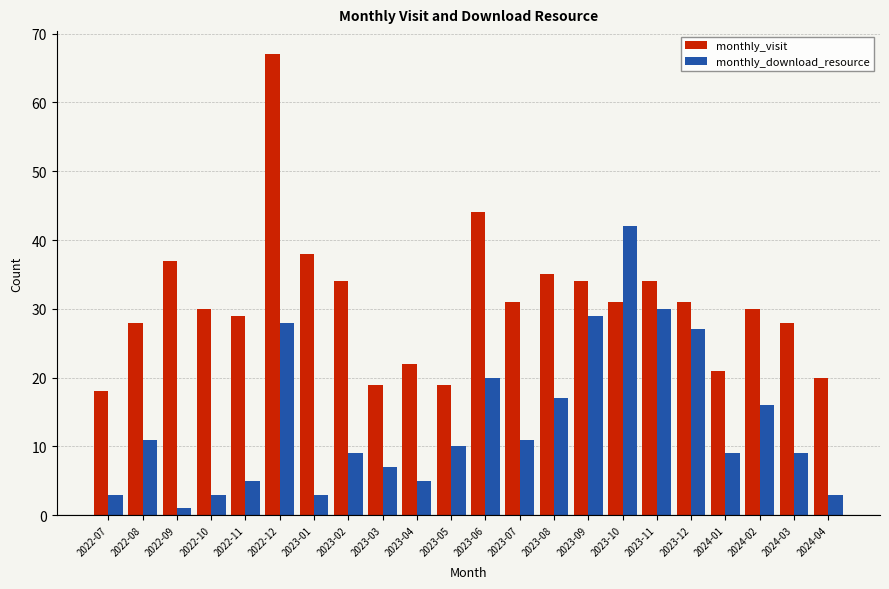

True or false: monthly_visit has a value of 30 at 2022-10.

True